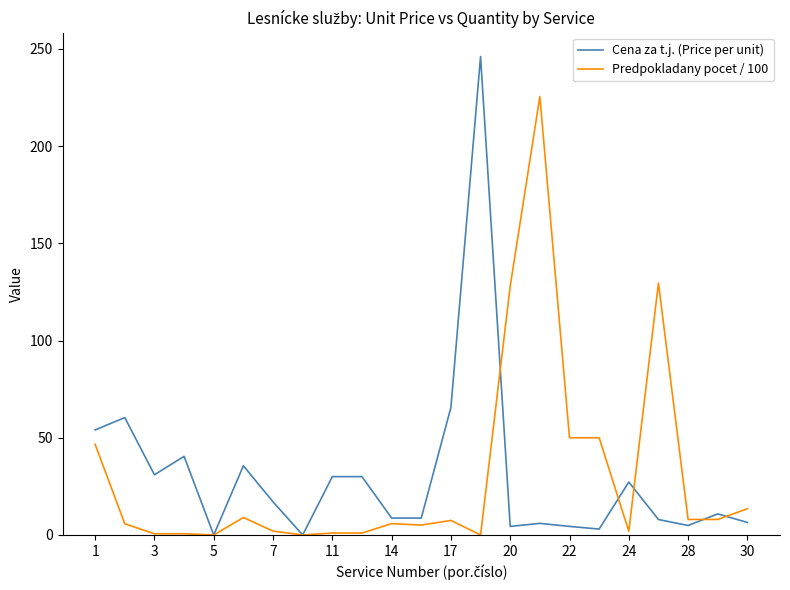

True or false: Predpokladany pocet / 100 has more than 0 interior local peaks.

True